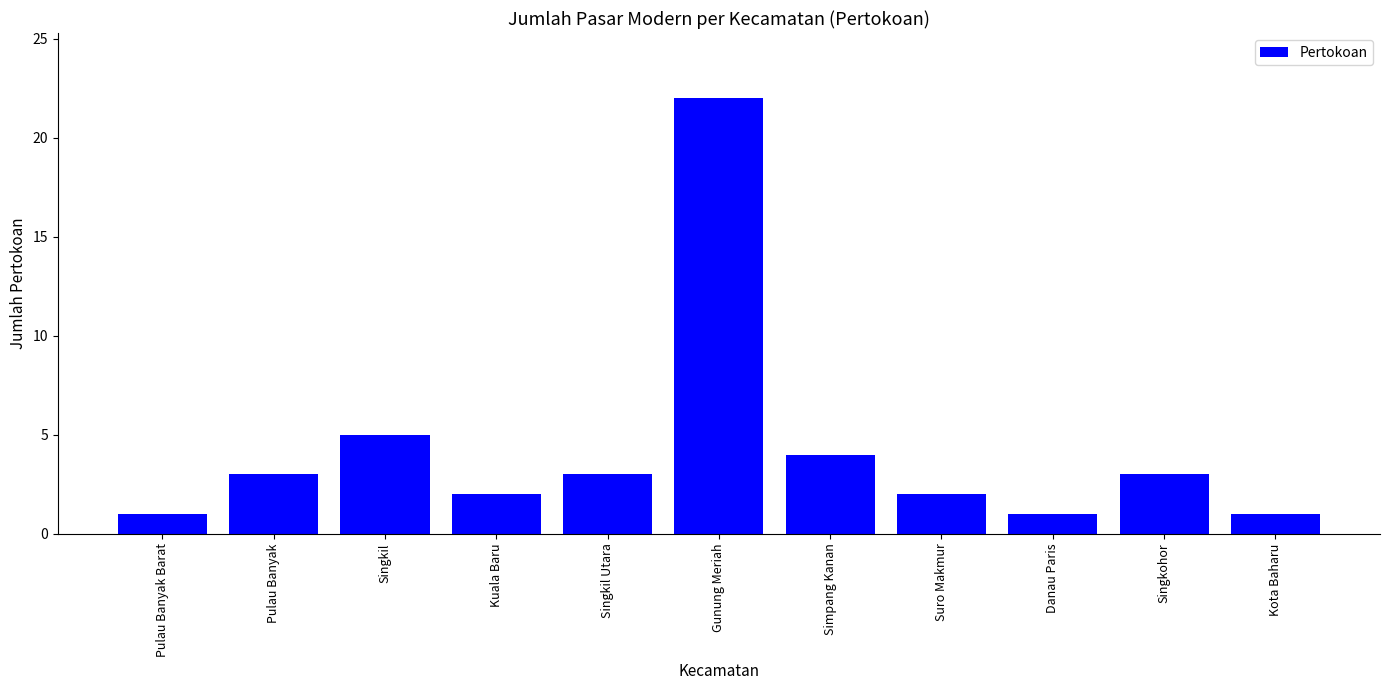

What is the change in value from Singkohor to Kota Baharu?

-2